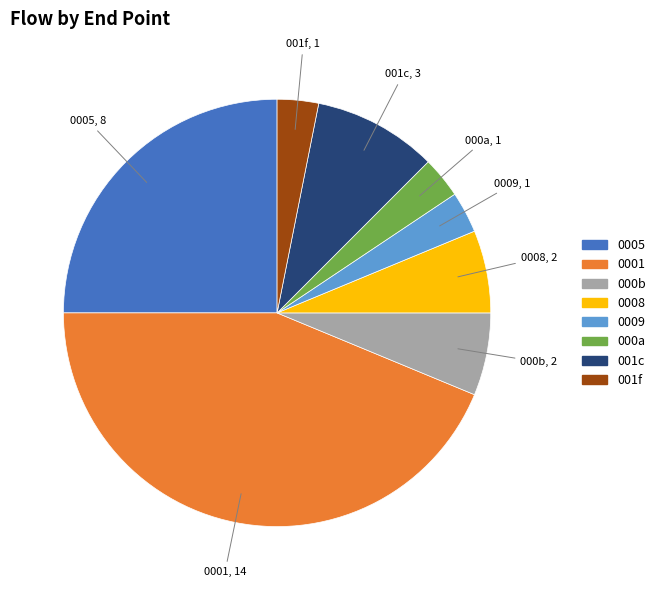

Does any single category account for the majority?

No